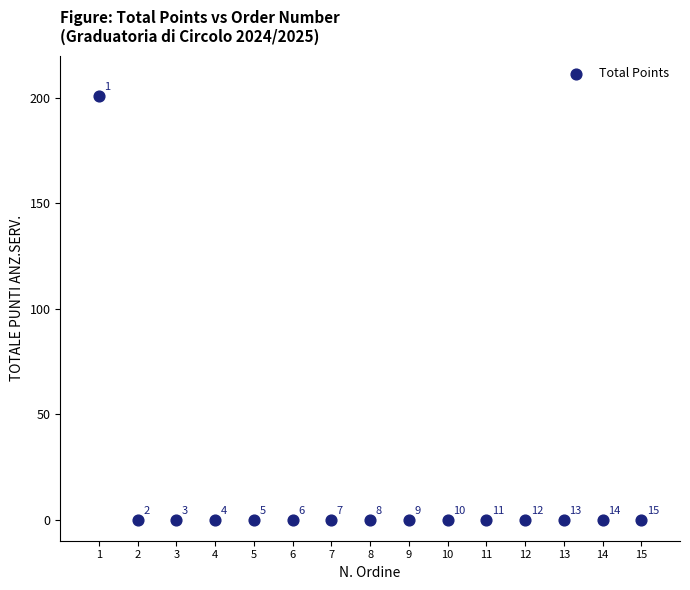

What is the range of X values (max minus min)?

14